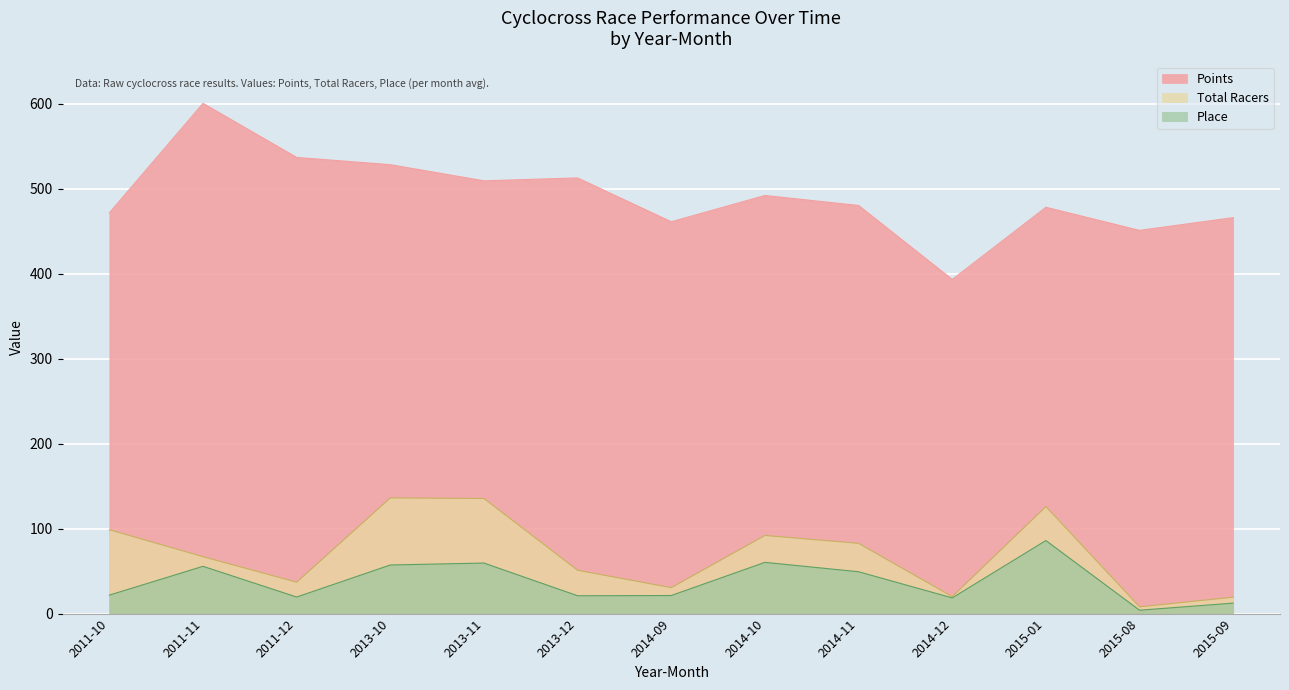

Reading left to right, list all the values displayed in this chart.

Points: 2011-10=471.8	2011-11=600.7	2011-12=537.0	2013-10=528.5	2013-11=509.5	2013-12=512.9	2014-09=461.3	2014-10=492.2	2014-11=480.5	2014-12=393.4	2015-01=478.4	2015-08=451.1	2015-09=466.2
Total Racers: 2011-10=98.8	2011-11=67.0	2011-12=37.0	2013-10=136.2	2013-11=135.5	2013-12=51.0	2014-09=30.6	2014-10=92.0	2014-11=82.7	2014-12=20.0	2015-01=126.0	2015-08=8.0	2015-09=19.3
Place: 2011-10=21.8	2011-11=55.7	2011-12=19.5	2013-10=57.2	2013-11=59.5	2013-12=21.0	2014-09=21.3	2014-10=60.3	2014-11=49.3	2014-12=18.5	2015-01=86.0	2015-08=4.0	2015-09=12.3